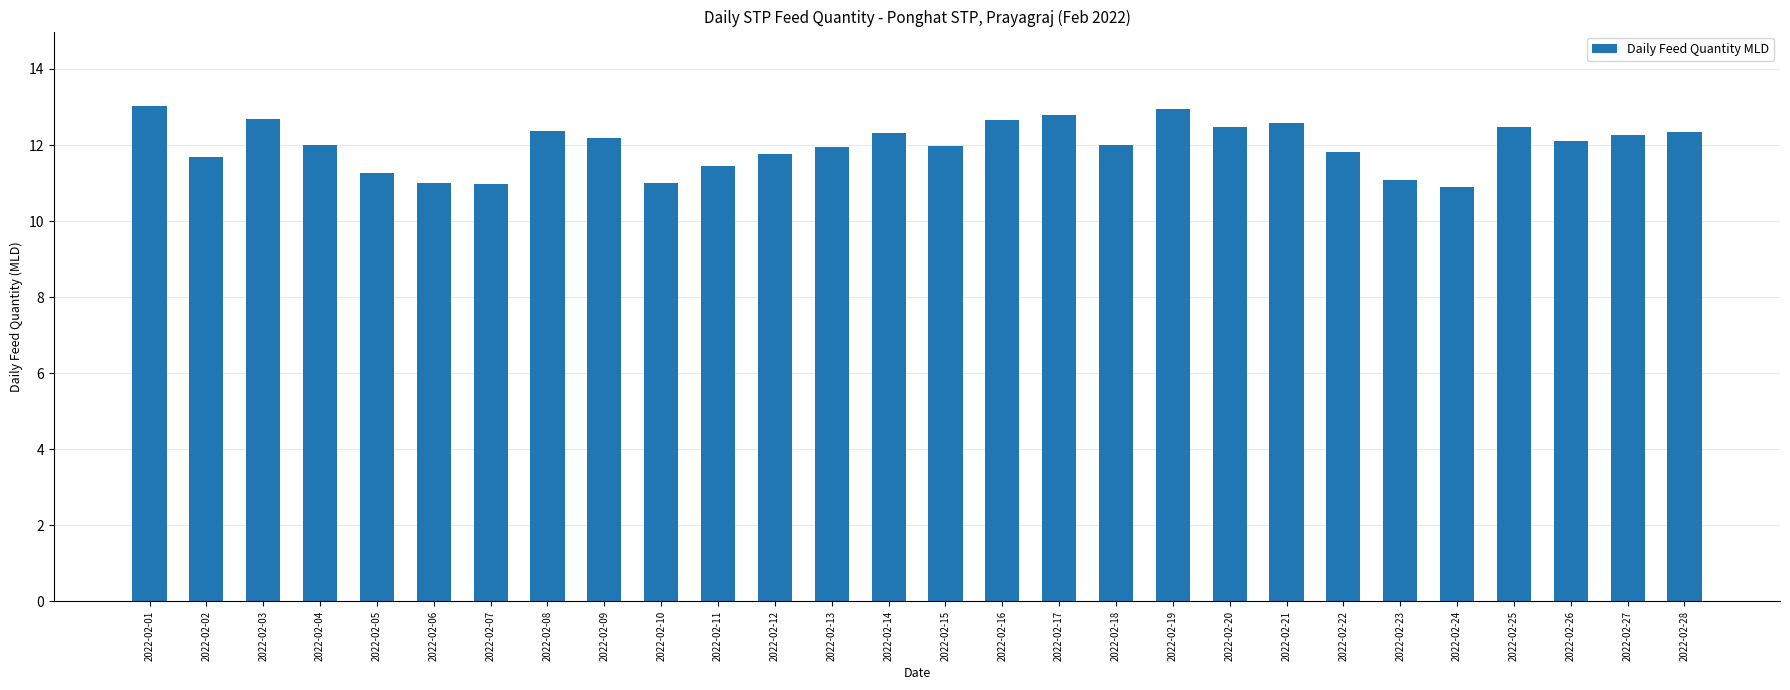

Where does the data first go above 12?

2022-02-01